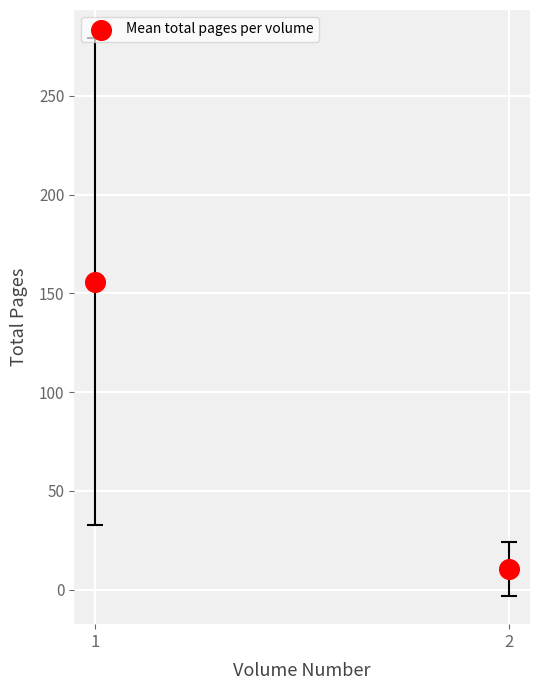

What is the average Y value?

83.2